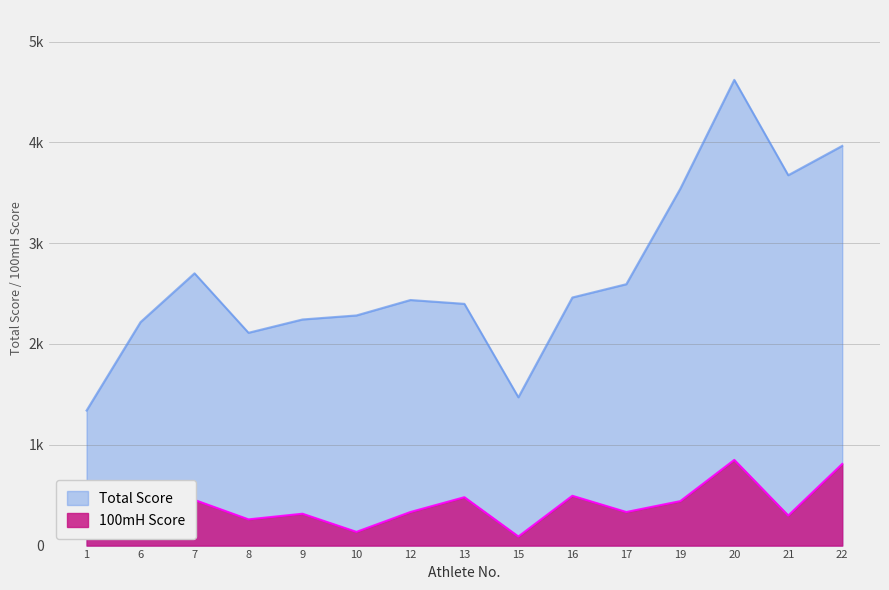

True or false: Total Score and 100mH Score cross at least once.

False